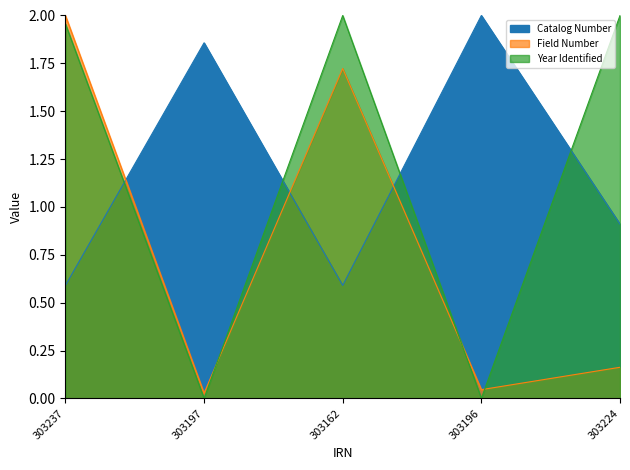

Where is the first local minimum for Field Number?

303197